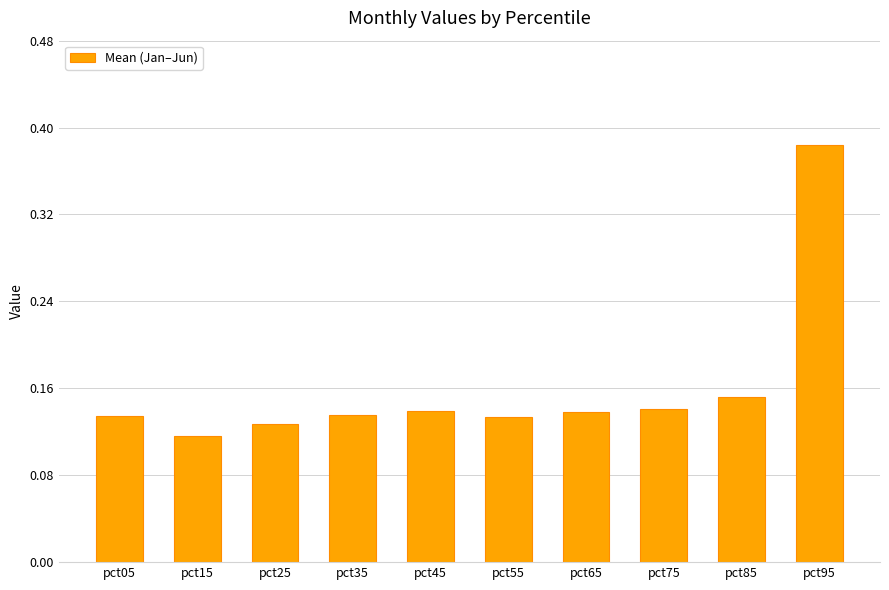

How many data points does each series have?

10